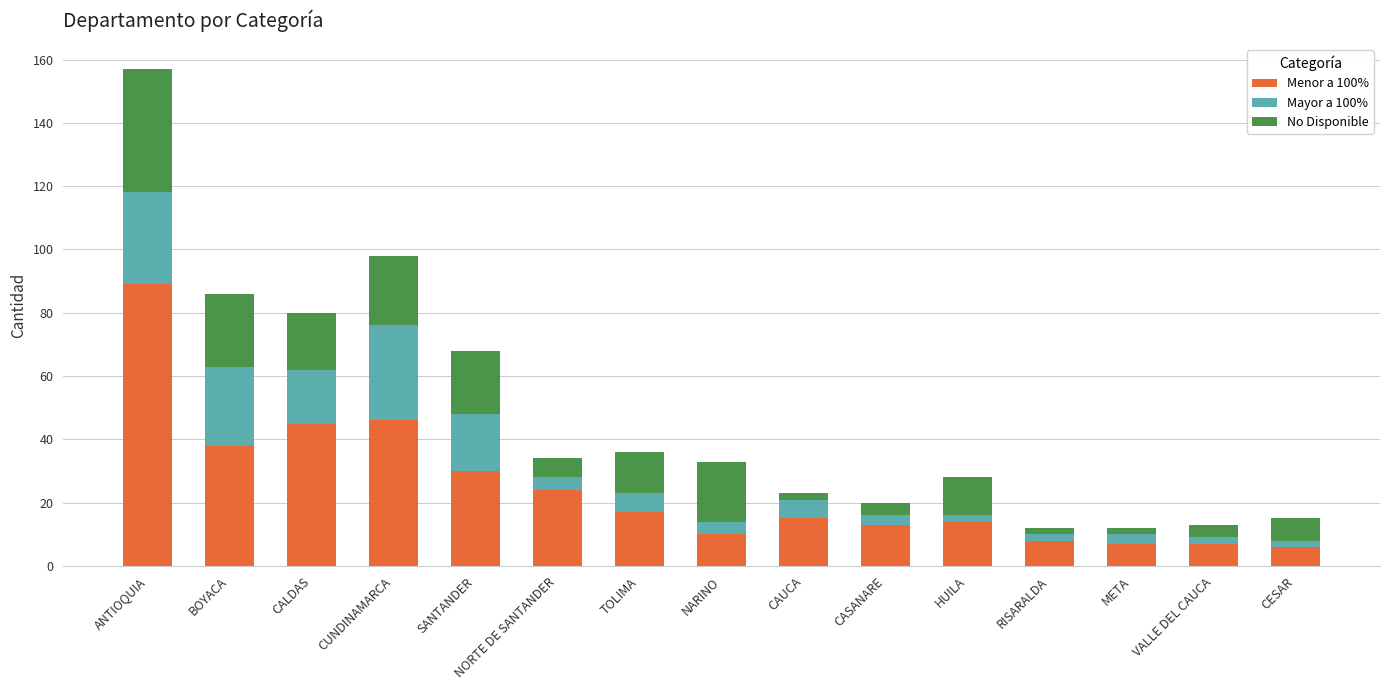

What is the average value of the Menor a 100% series?

25